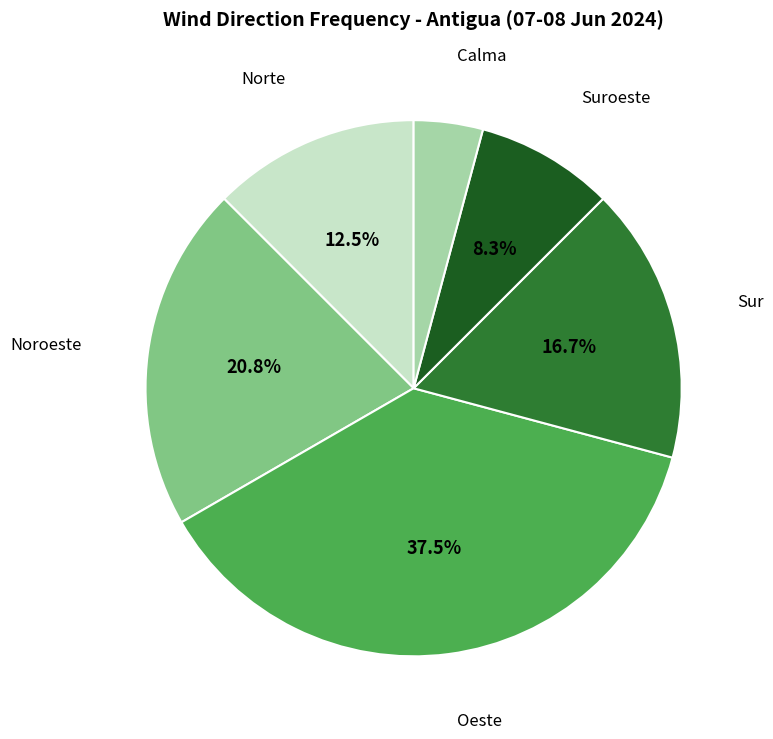

Is there a majority slice in this chart?

No